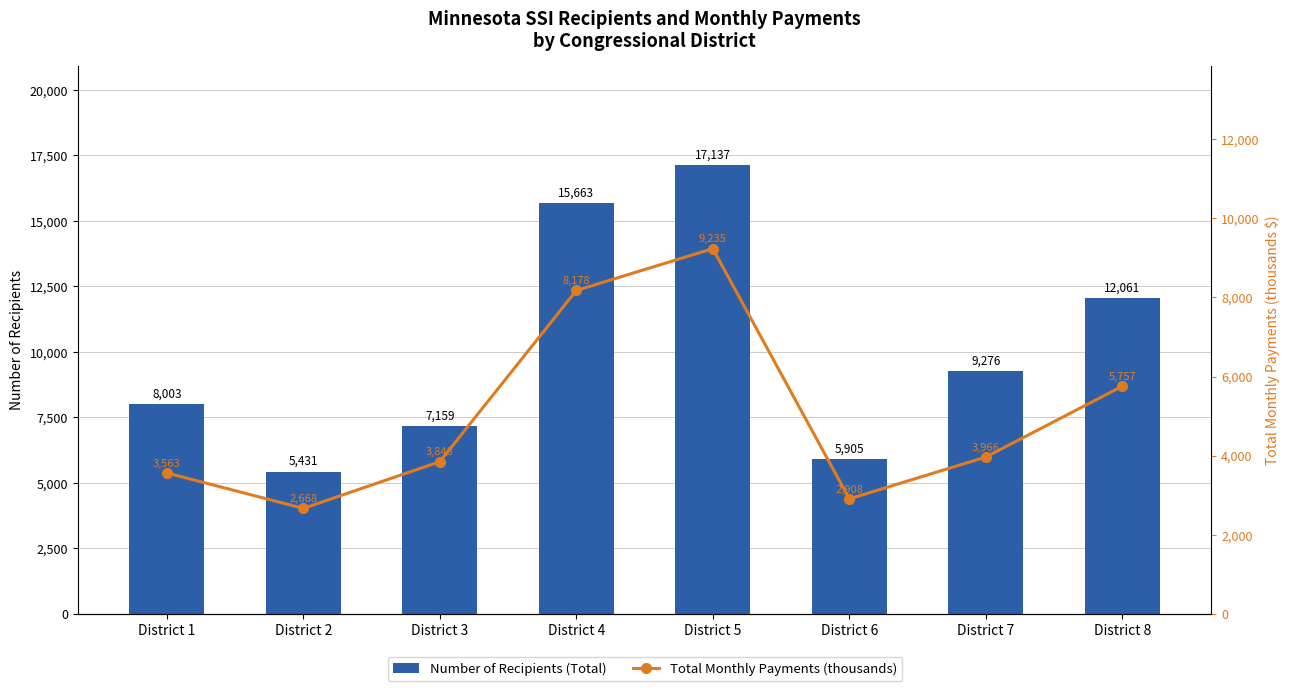

Which has a higher value, District 4 or District 1?

District 4